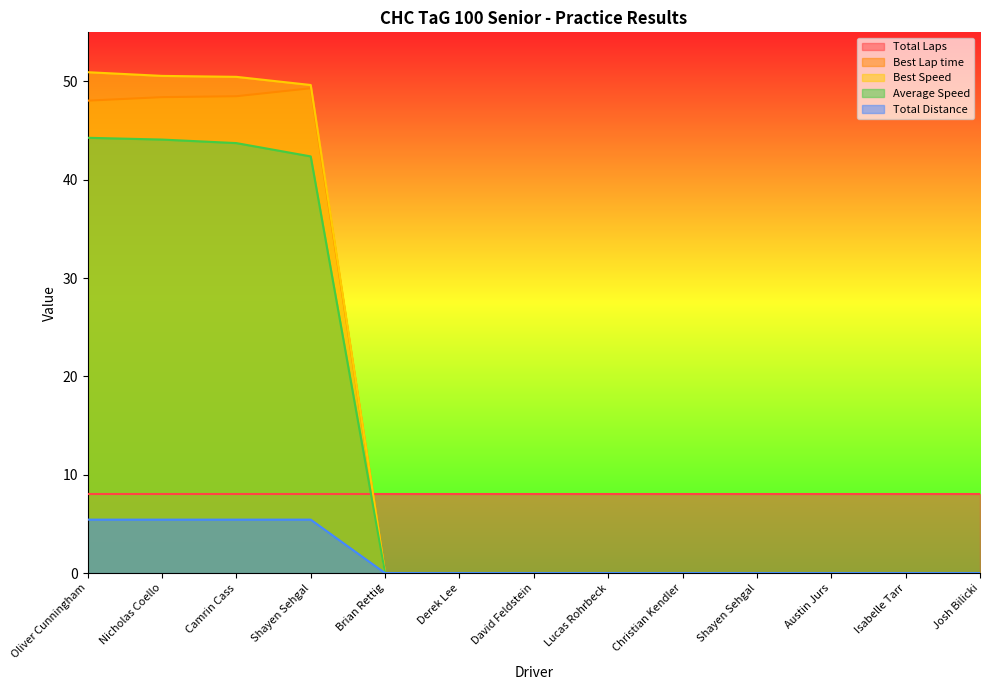

What is the difference between the Best Speed values at Josh Bilicki and Nicholas Coello?

50.6